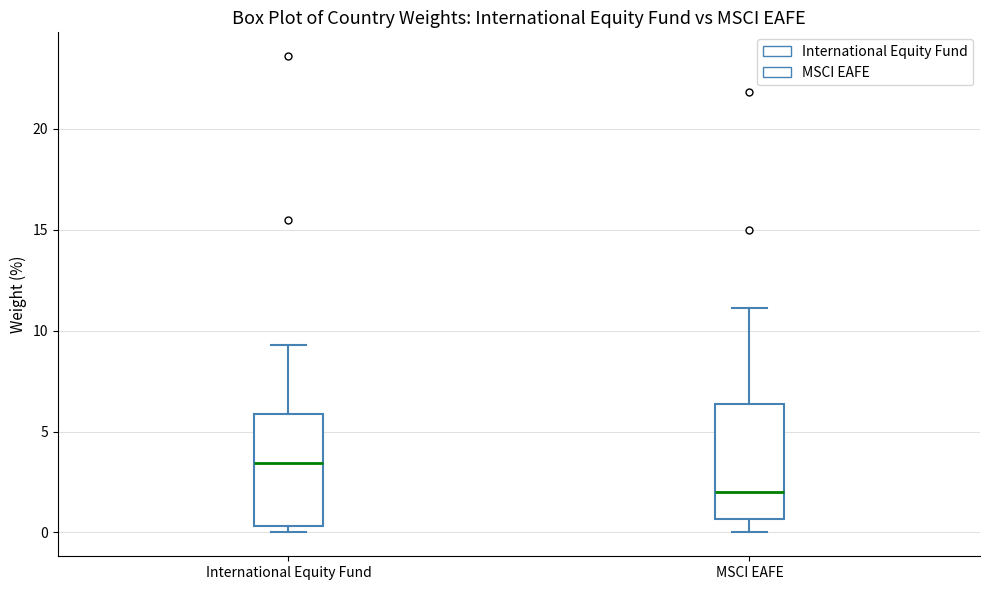

Which box has the lowest median line?

MSCI EAFE